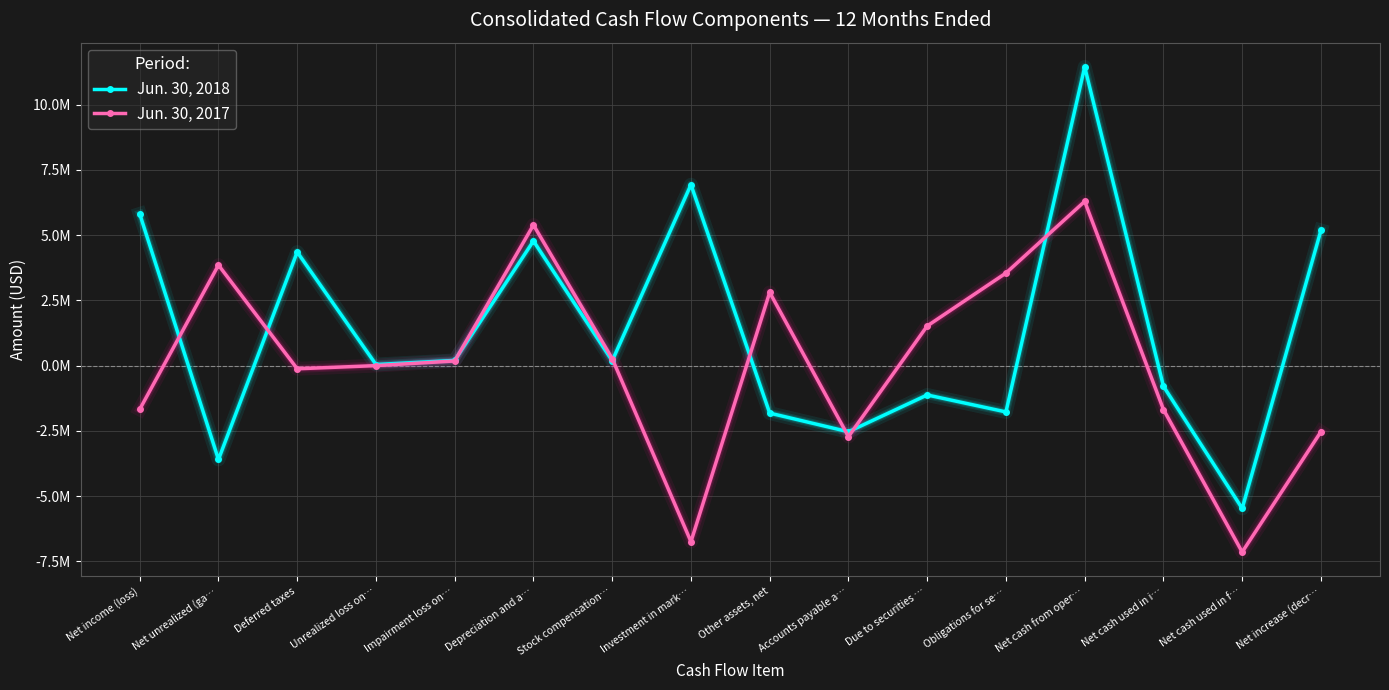

In Jun. 30, 2017, how many points are lower than both neighbors (excluding endpoints)?

4